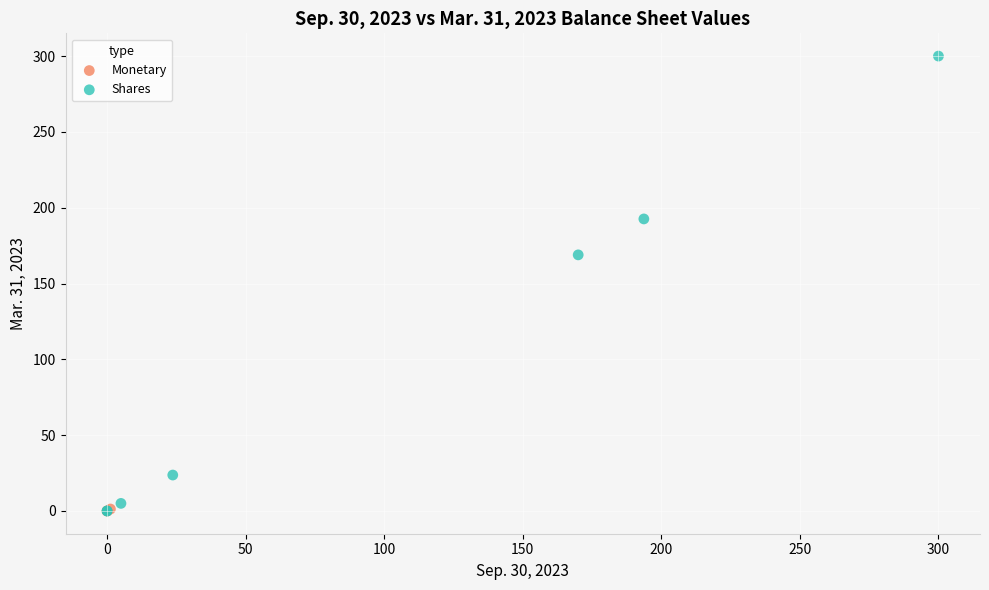

Which series has the widest spread of Y values?

Shares